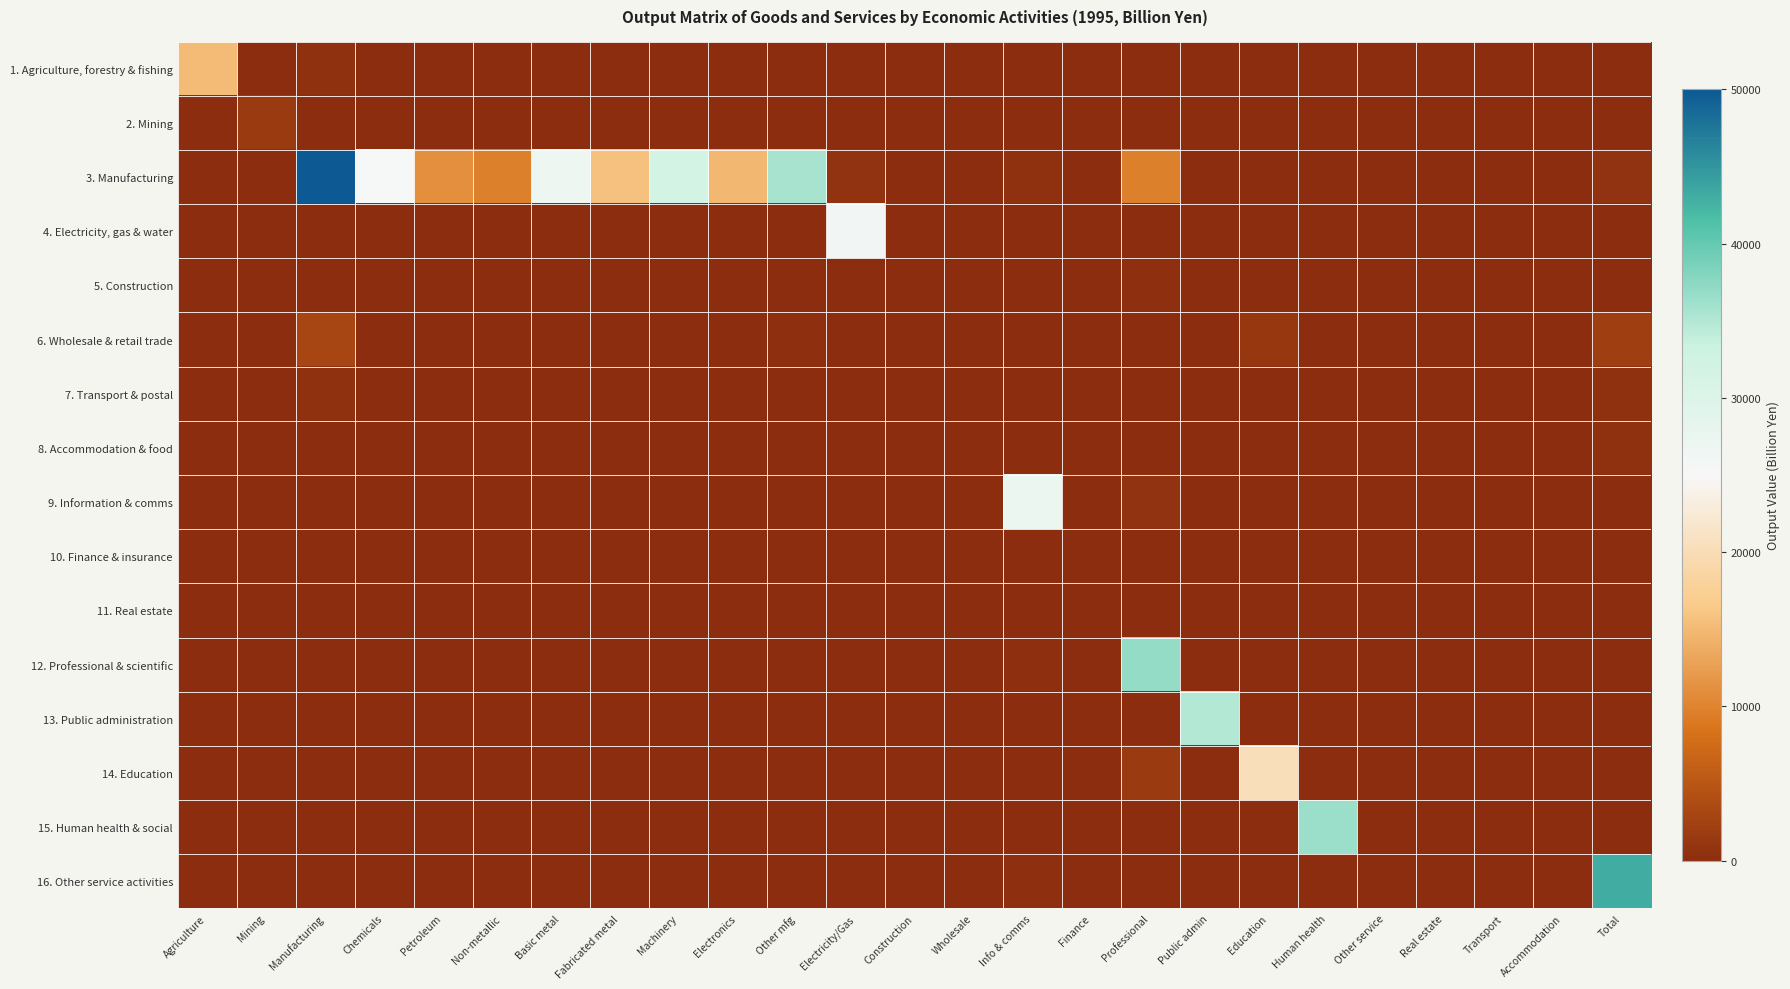

At which category is the sum across all series the highest?

Manufacturing